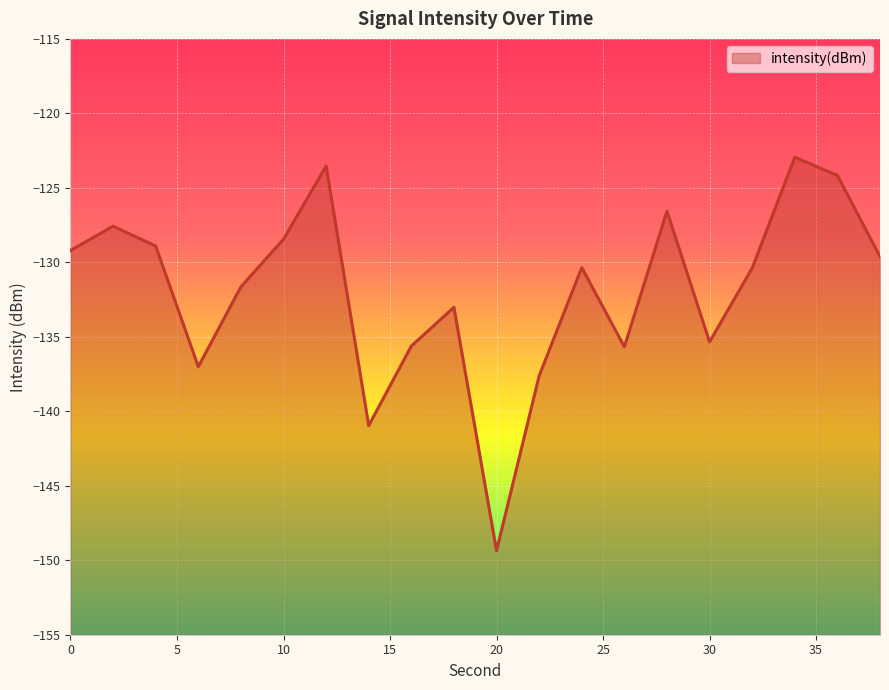

True or false: the data shows -128.4 at 10.

True